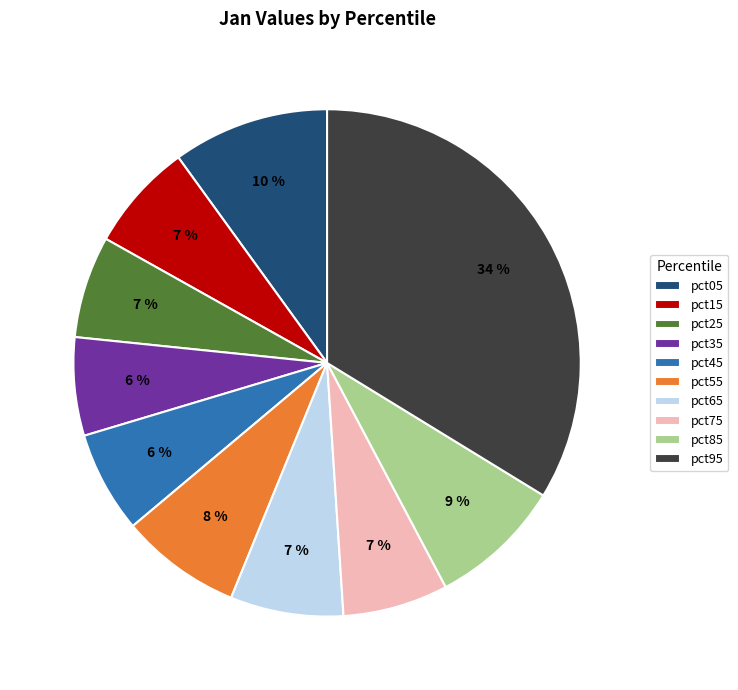

Which slice is the largest?

pct95